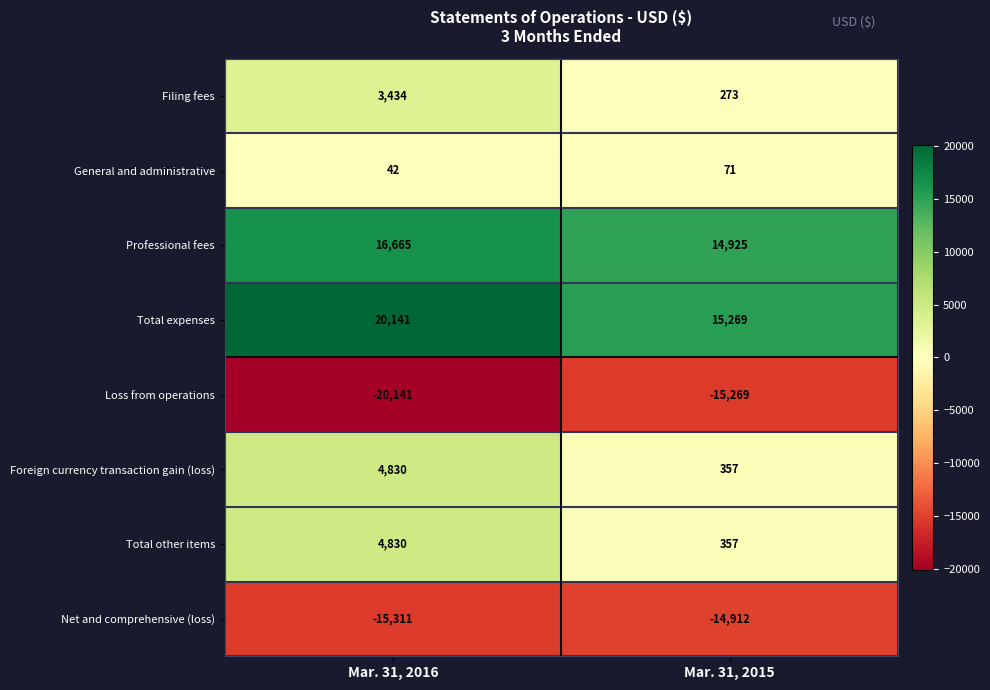

What is the sum of the Loss from operations values at Mar. 31, 2015 and Mar. 31, 2016?

-35410